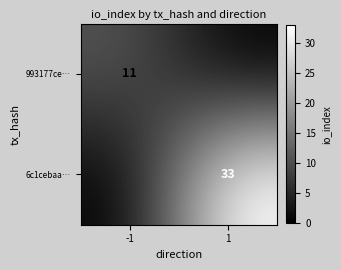

Which category has the lowest value across all series?

1